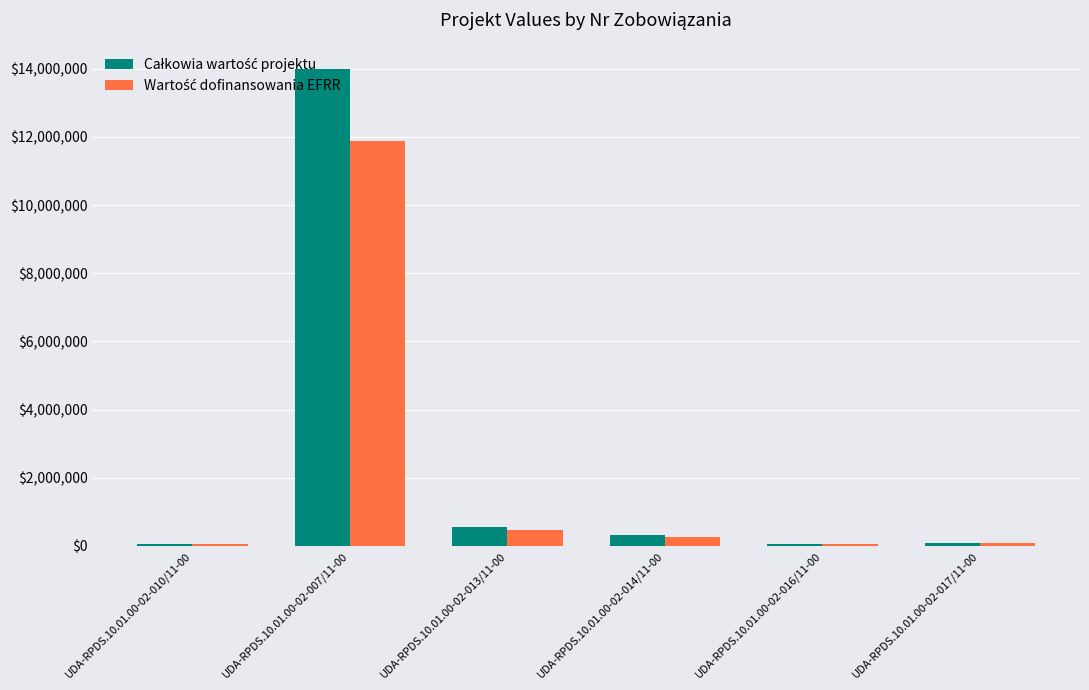

At which category does the chart reach its peak across all series?

UDA-RPDS.10.01.00-02-007/11-00